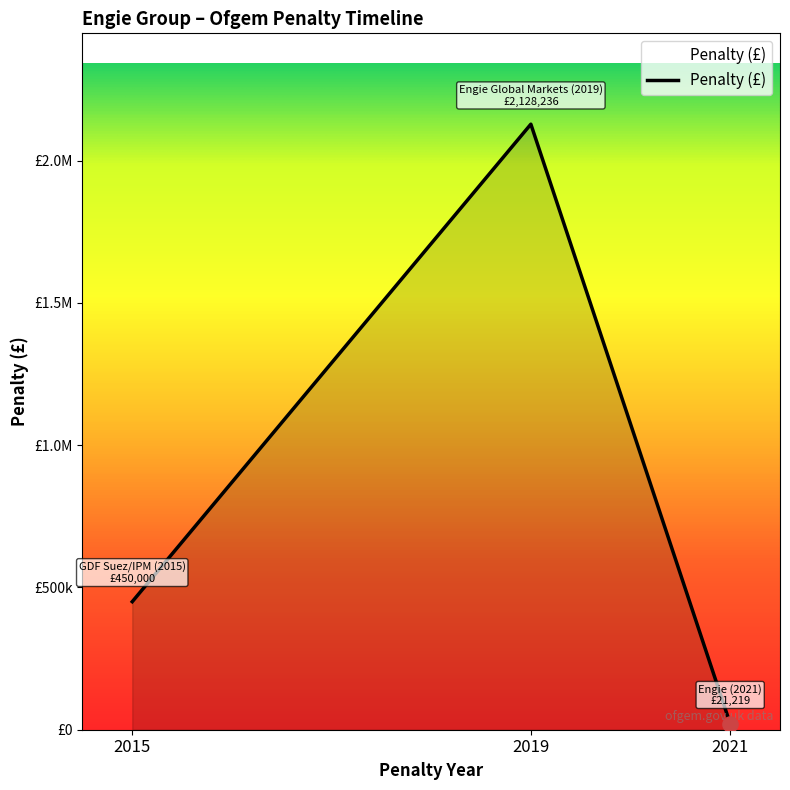

Does the chart have visible grid lines?

No